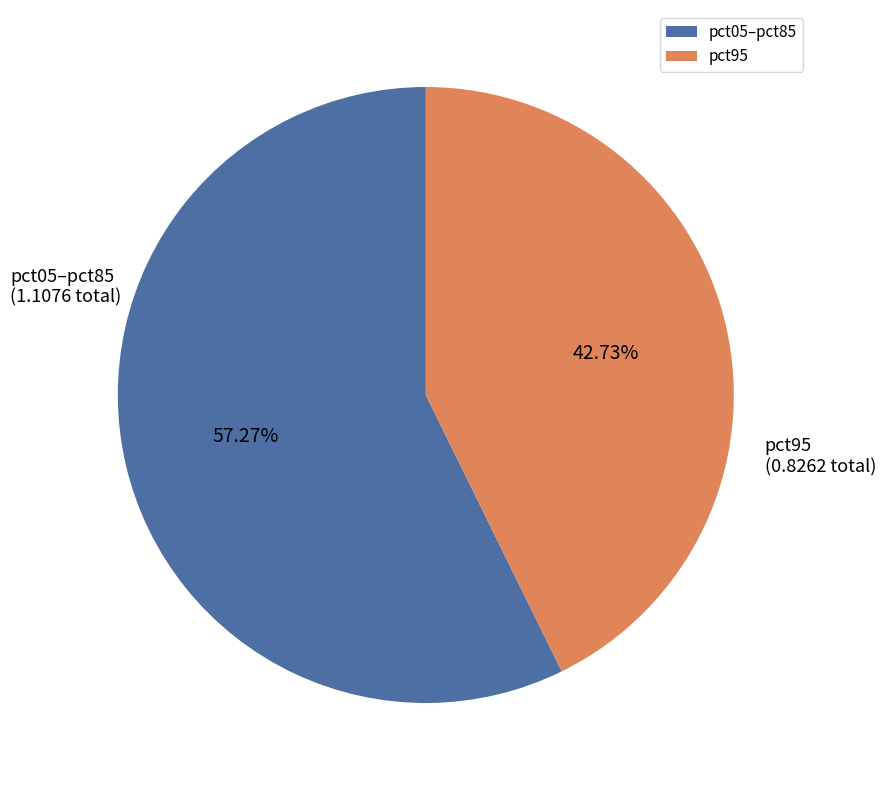

Count the number of slices in the pie.

2